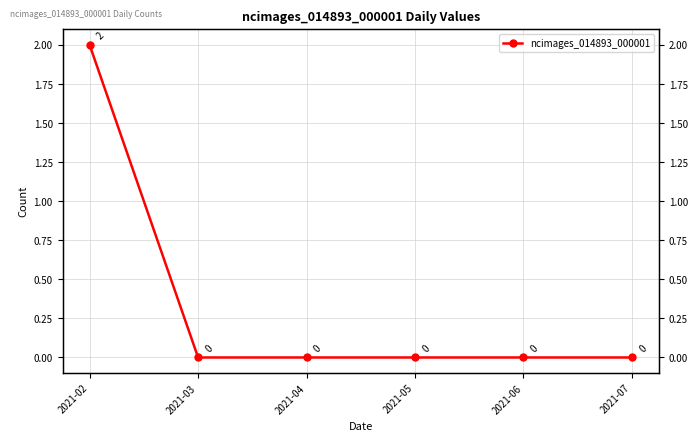

Where is the data nearest to the value 1?

2021-02